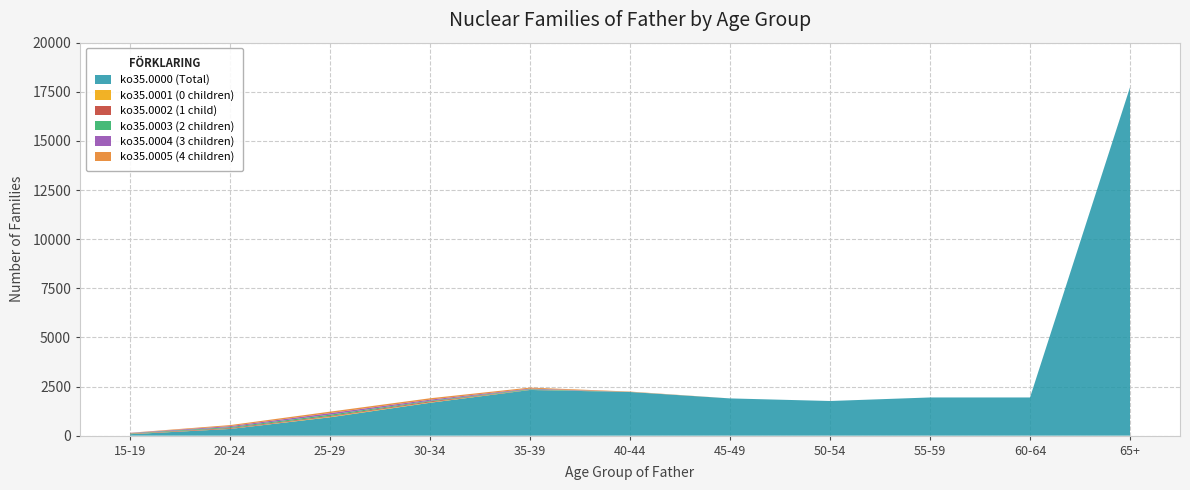

Reading right to left, list all the values displayed in this chart.

ko35.0000 (Total): 65+=17726	60-64=1943	55-59=1943	50-54=1763	45-49=1895	40-44=2219	35-39=2326	30-34=1673	25-29=934	20-24=341	15-19=74
ko35.0001 (0 children): 65+=0	60-64=0	55-59=0	50-54=0	45-49=0	40-44=2	35-39=6	30-34=24	25-29=31	20-24=9	15-19=13
ko35.0002 (1 child): 65+=0	60-64=0	55-59=0	50-54=0	45-49=0	40-44=1	35-39=7	30-34=45	25-29=36	20-24=37	15-19=16
ko35.0003 (2 children): 65+=1	60-64=0	55-59=0	50-54=0	45-49=0	40-44=4	35-39=28	30-34=35	25-29=67	20-24=47	15-19=18
ko35.0004 (3 children): 65+=0	60-64=0	55-59=0	50-54=0	45-49=0	40-44=3	35-39=29	30-34=55	25-29=78	20-24=50	15-19=17
ko35.0005 (4 children): 65+=0	60-64=0	55-59=0	50-54=0	45-49=0	40-44=14	35-39=50	30-34=70	25-29=75	20-24=53	15-19=8